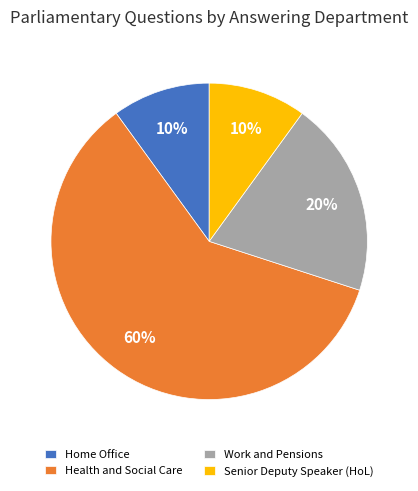

Is there a majority slice in this chart?

Yes